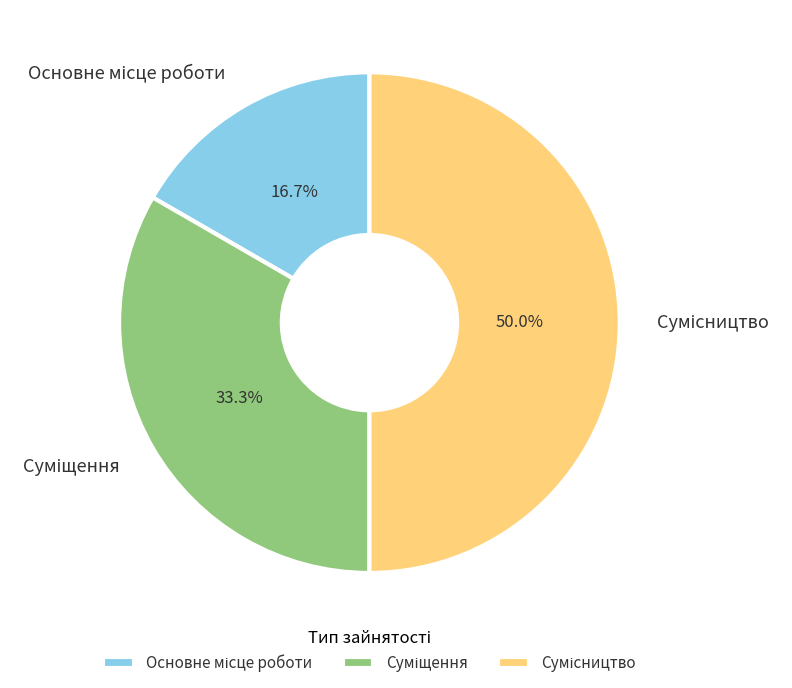

How many slices are in this pie chart?

3